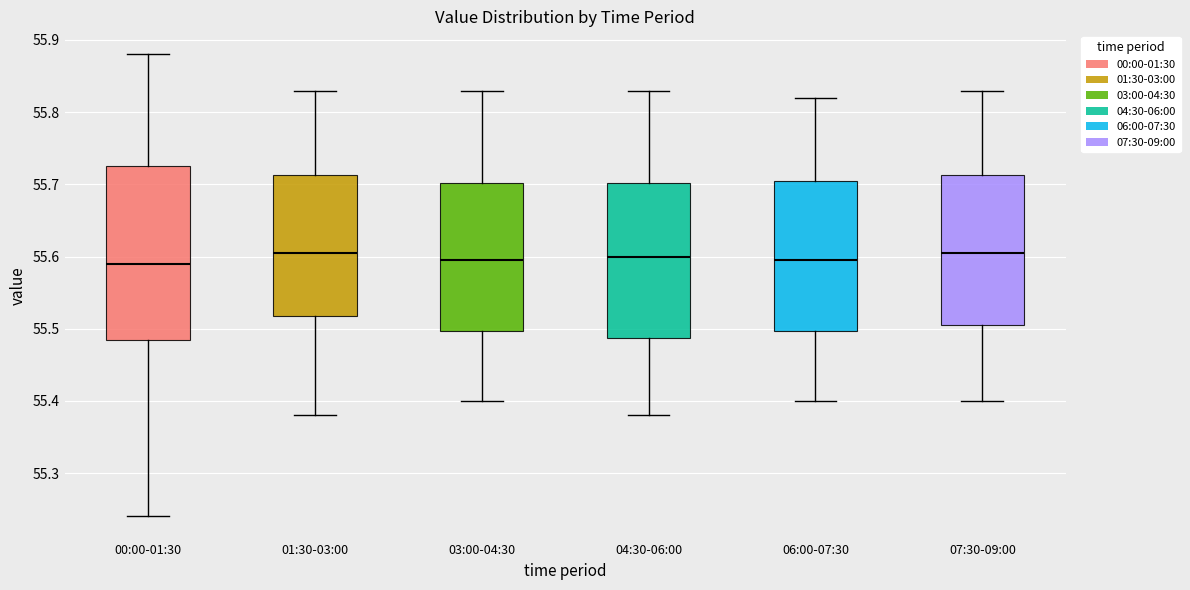

Reading left to right, transcribe this box plot: for each box, give where its median line is, the range the box spans, and where its two whiskers end, as read against the y-axis. The values are not printed on the chart, so give them approximately, as read against the axis.

00:00-01:30: median 55.59, box 55.49 to 55.73, whiskers 55.24 to 55.88
01:30-03:00: median 55.61, box 55.52 to 55.71, whiskers 55.38 to 55.83
03:00-04:30: median 55.60, box 55.50 to 55.70, whiskers 55.40 to 55.83
04:30-06:00: median 55.60, box 55.49 to 55.70, whiskers 55.38 to 55.83
06:00-07:30: median 55.60, box 55.50 to 55.71, whiskers 55.40 to 55.82
07:30-09:00: median 55.61, box 55.51 to 55.71, whiskers 55.40 to 55.83